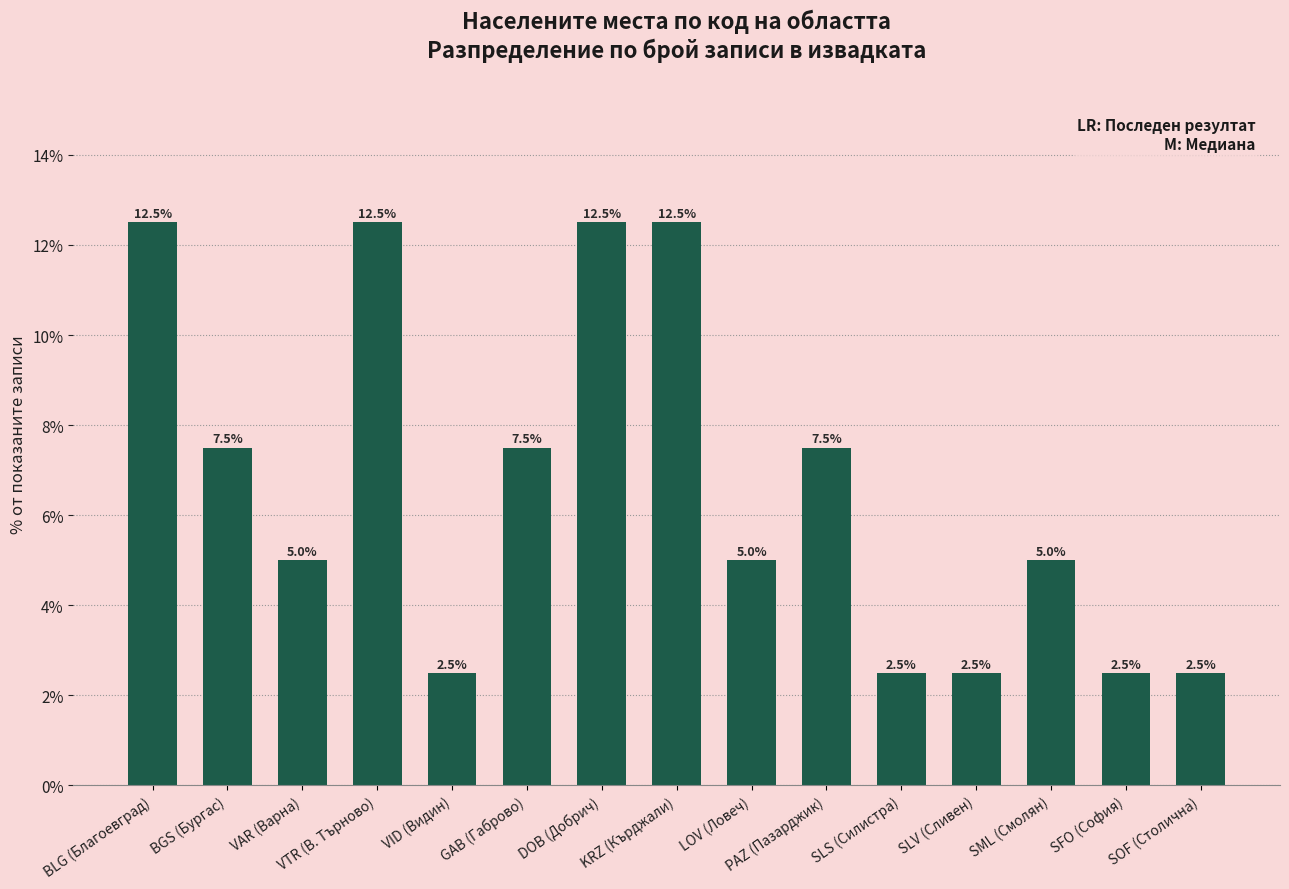

How many distinct data groups are displayed?

1